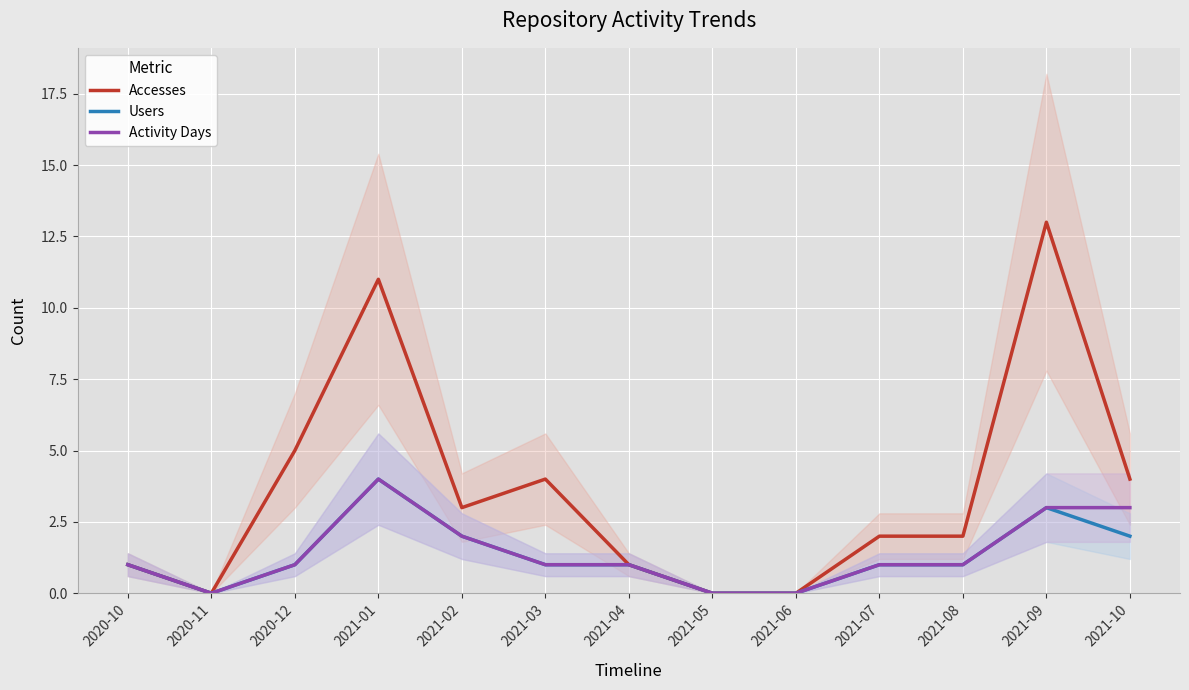

How many series are shown in this chart?

3